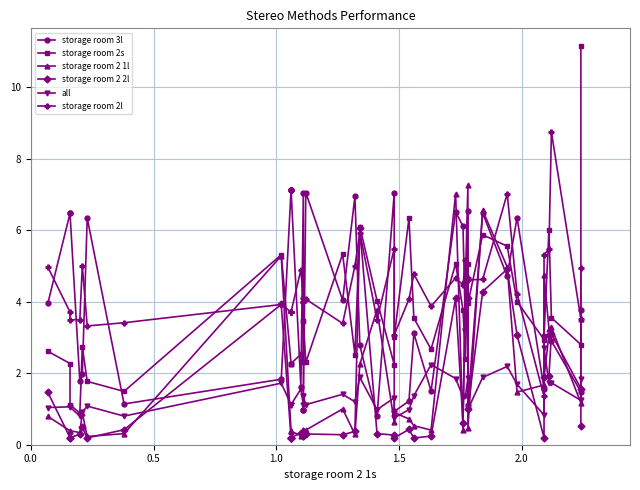

Is this an area chart (filled region under the line)?

No